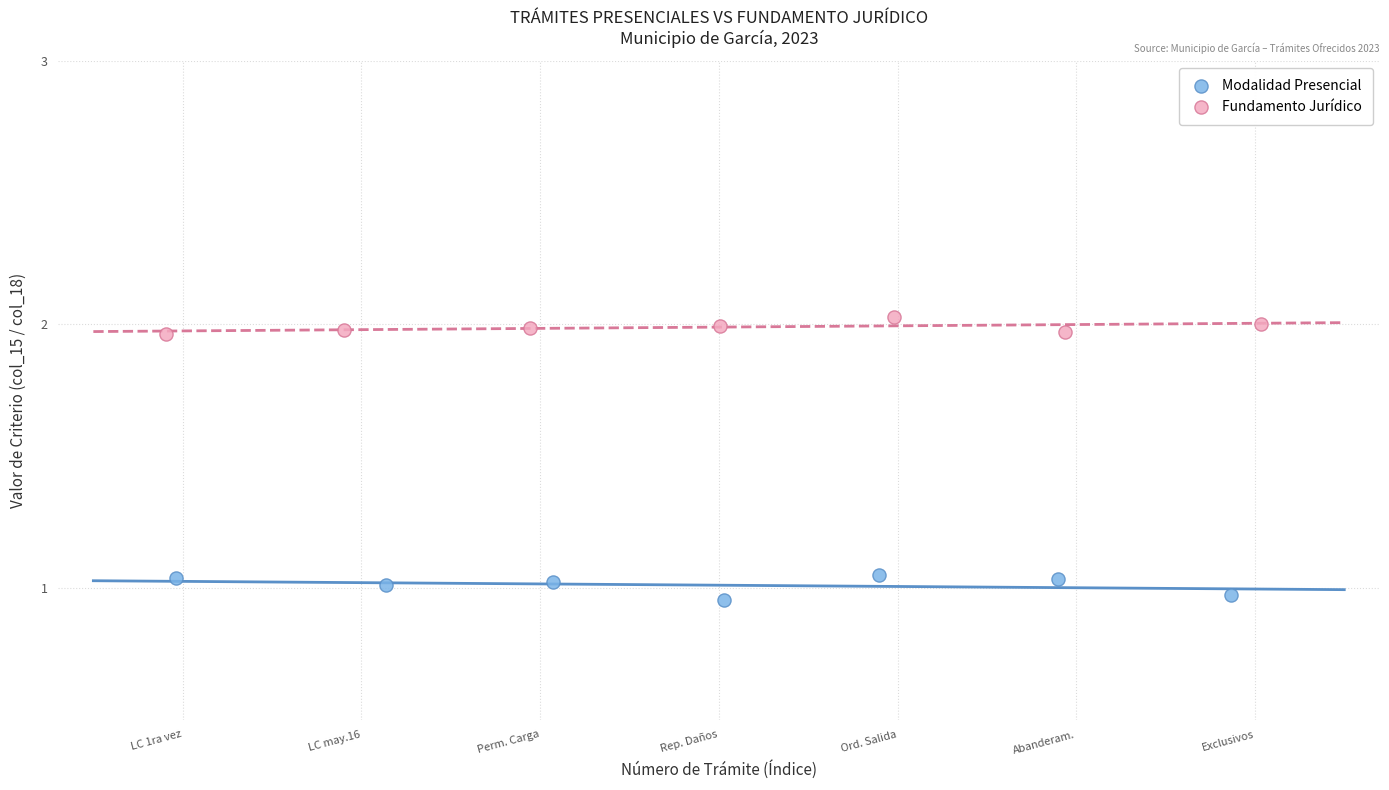

Which series contains the lowest Y value?

Modalidad Presencial